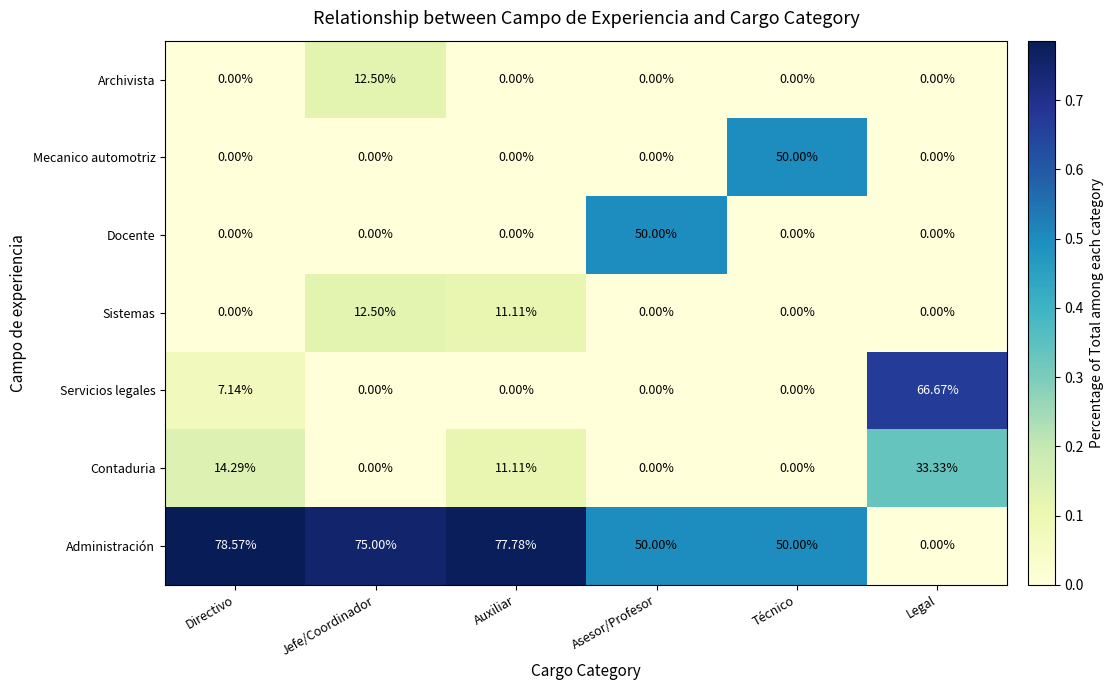

At which label is Contaduria closest to 16?

Directivo